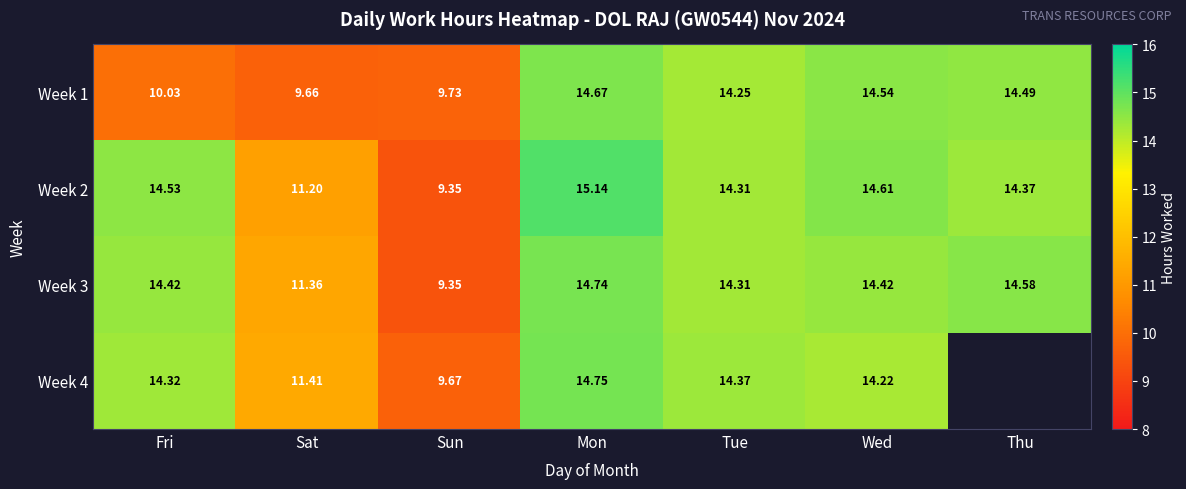

The value of Week 4 at Sun is 13.5. True or false?

False